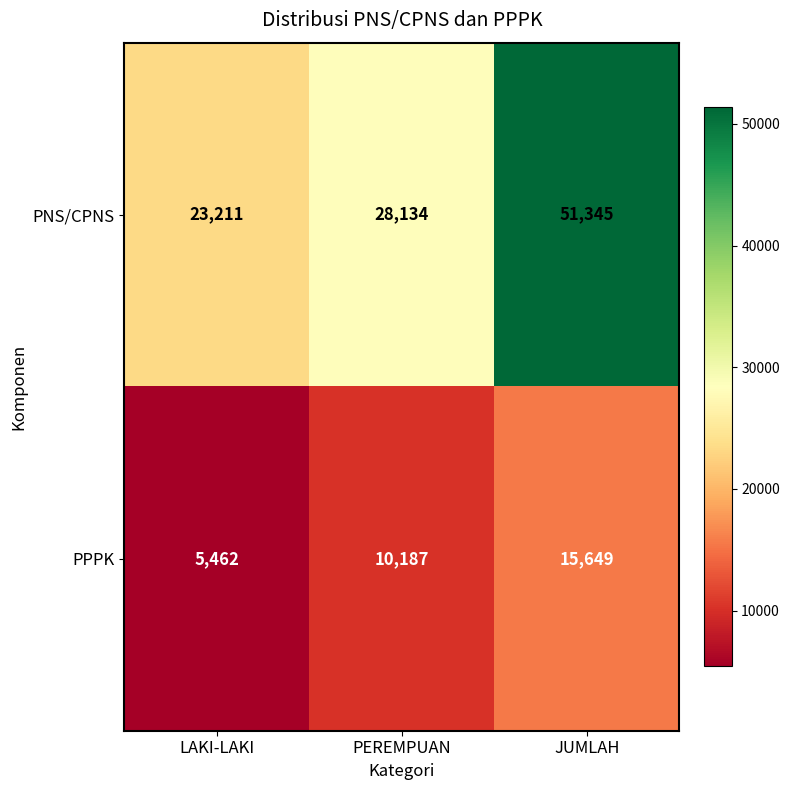

Which series has the largest range (max minus min)?

PNS/CPNS